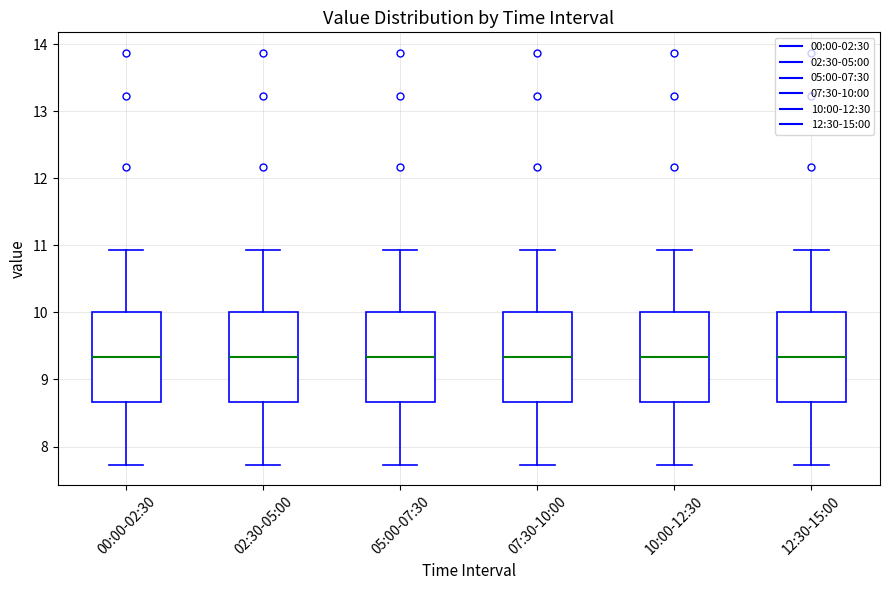

Where is the lower edge of the box for 07:30-10:00 on the y-axis? The values are not printed on the chart, so give them approximately, as read against the axis.

8.7